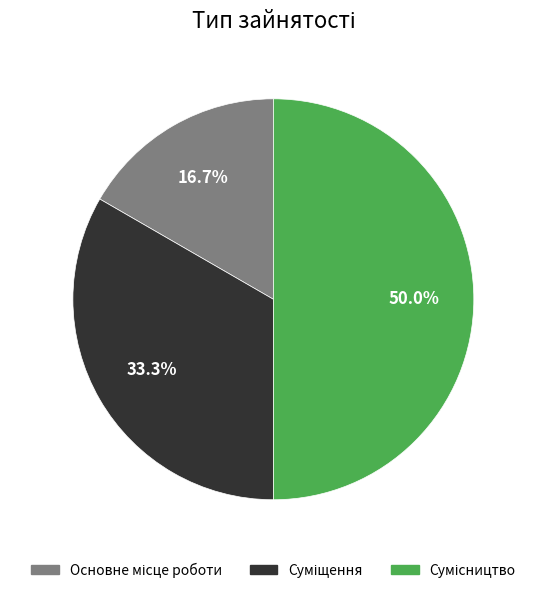

To the nearest percent, what percentage of the pie is Сумісництво?

50%